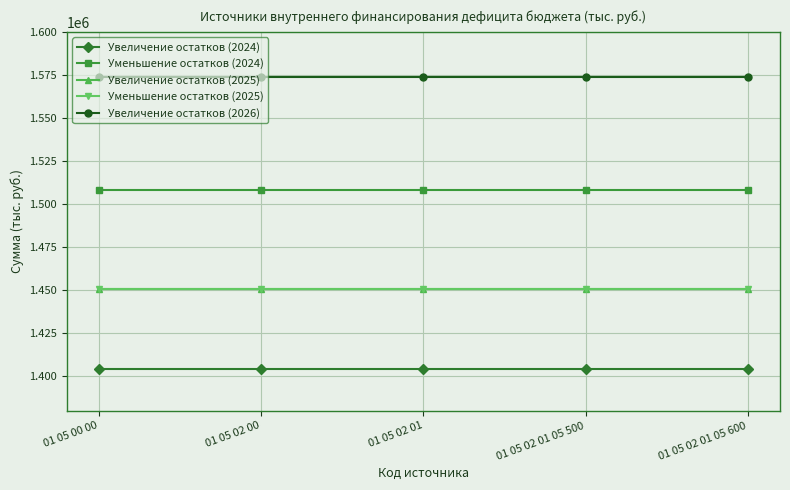

Which series has the largest total across all categories?

Увеличение остатков (2026)